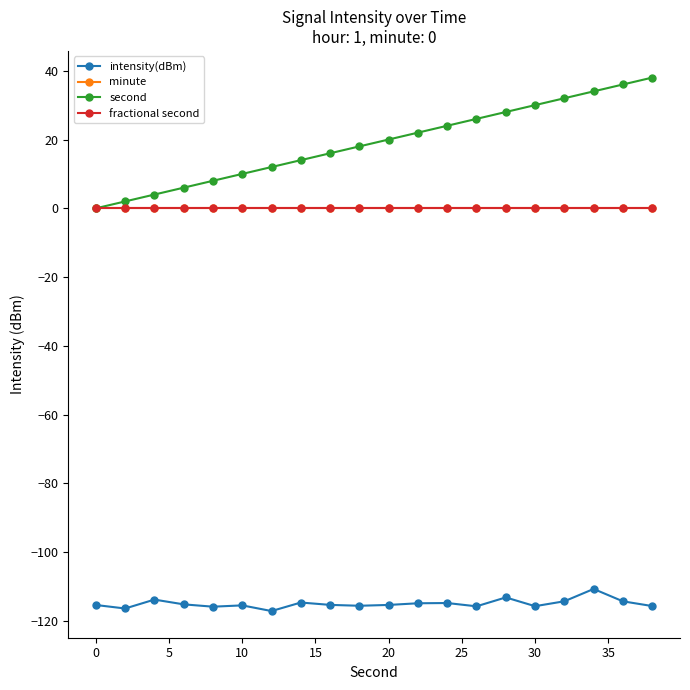

Does the chart have visible grid lines?

No